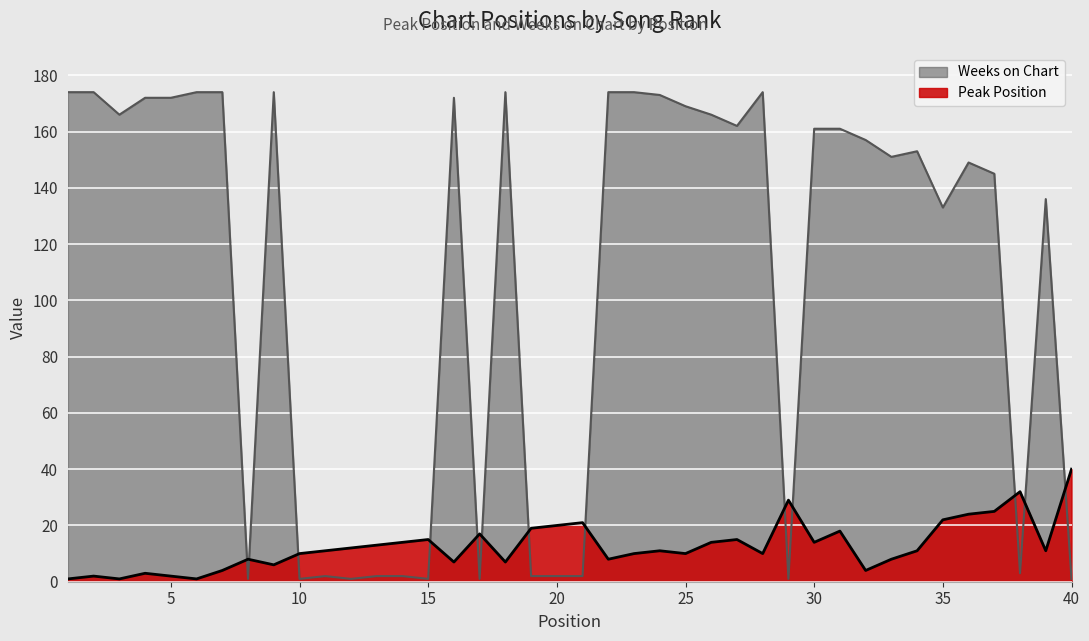

What is the value of the Peak Position point at the 6th from the left?

1